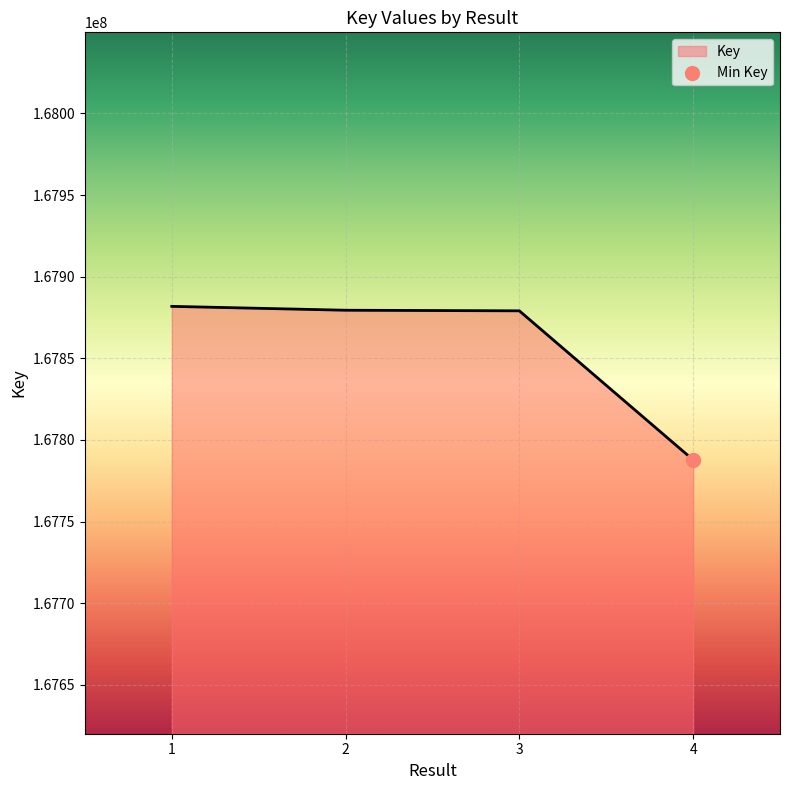

What is the ratio of the value at 1 to the value at 2?

1.0